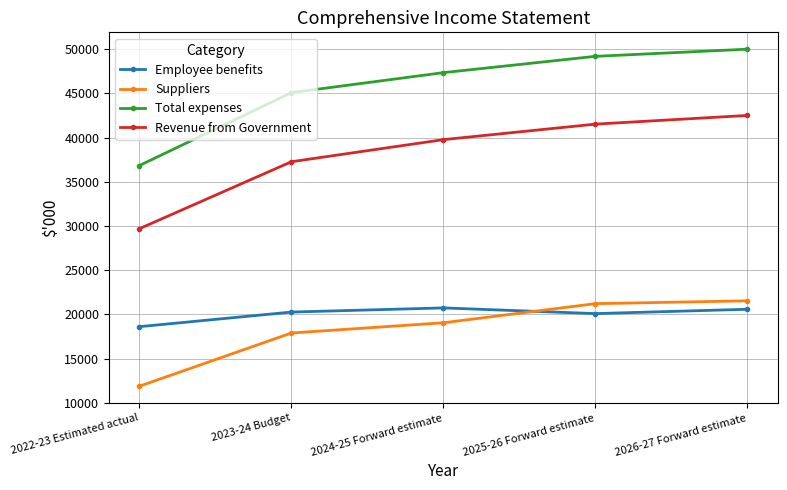

What is the value of the Employee benefits point at the 3rd from the left?

20738